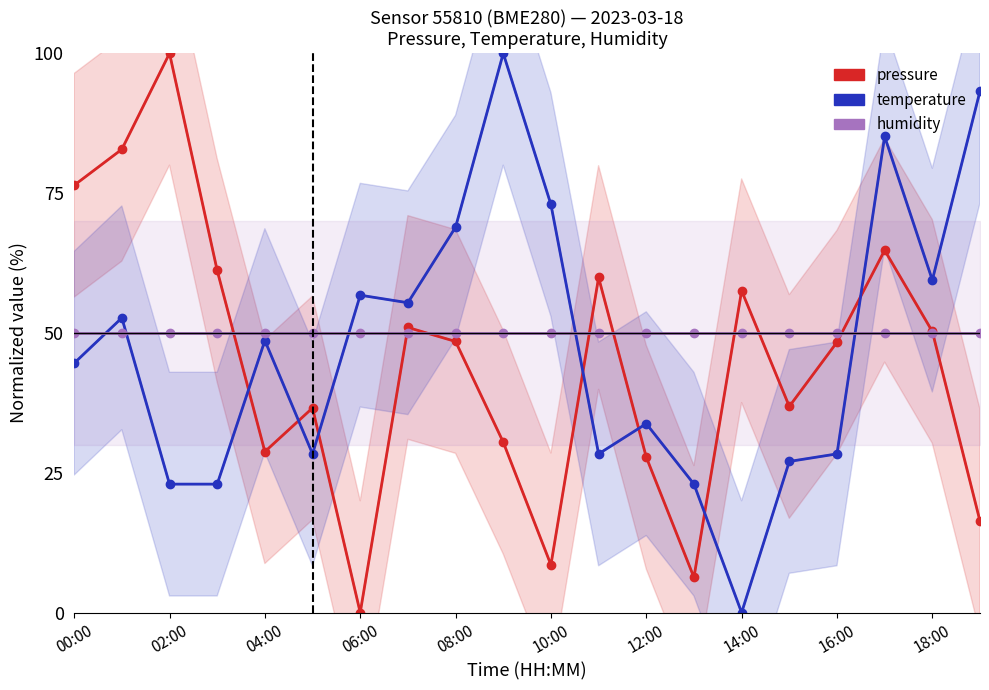

The value of pressure at 18:00 is 20.5. True or false?

False